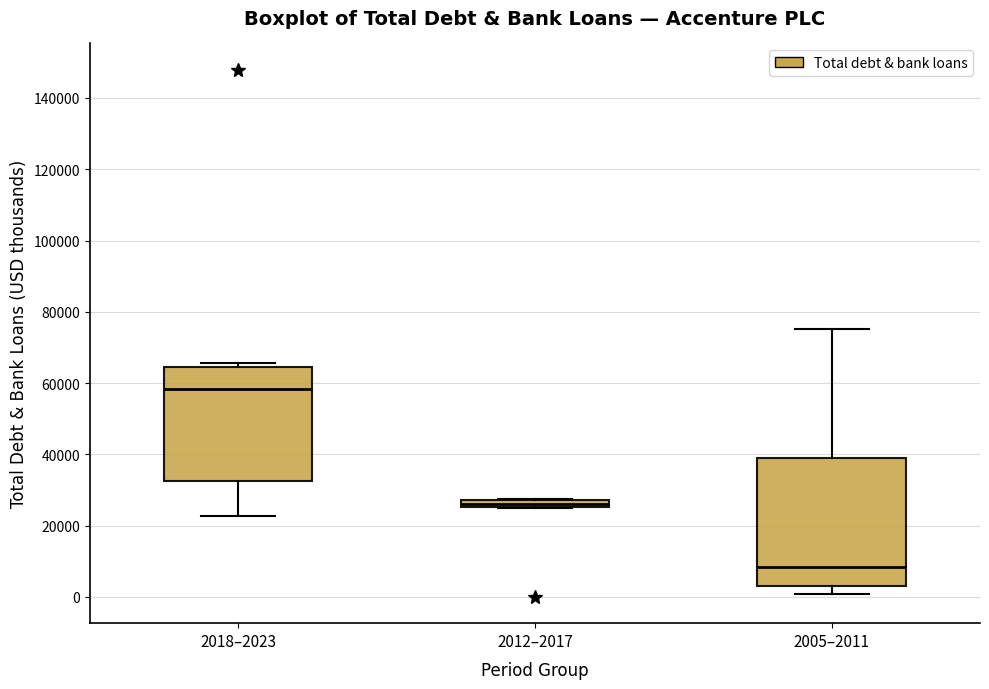

Which box is the tallest, from its lower edge to its upper edge?

2005–2011